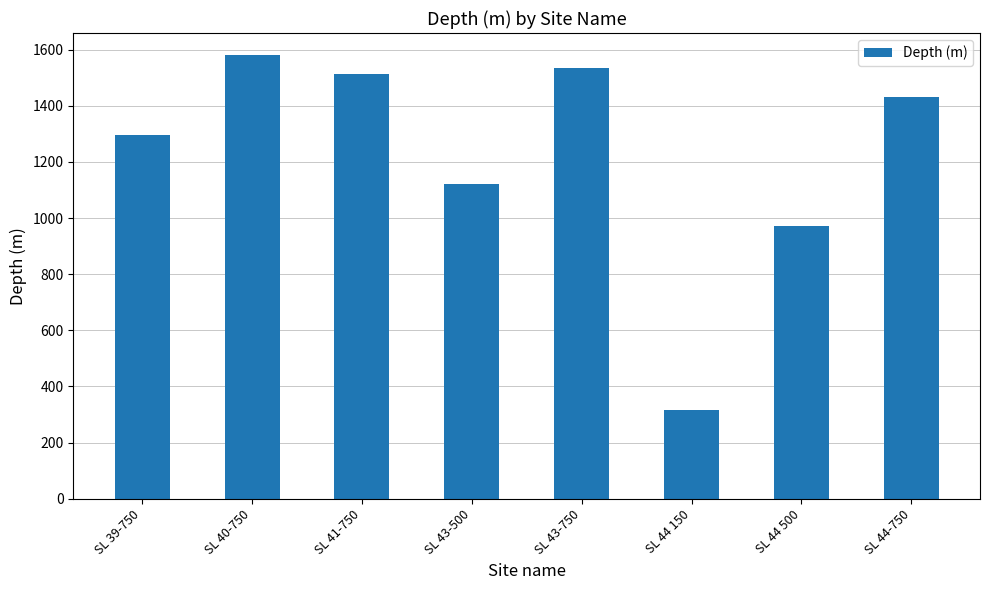

Reading left to right, extract all data points from this chart.

1296	1580	1513	1120	1535	316	970	1430